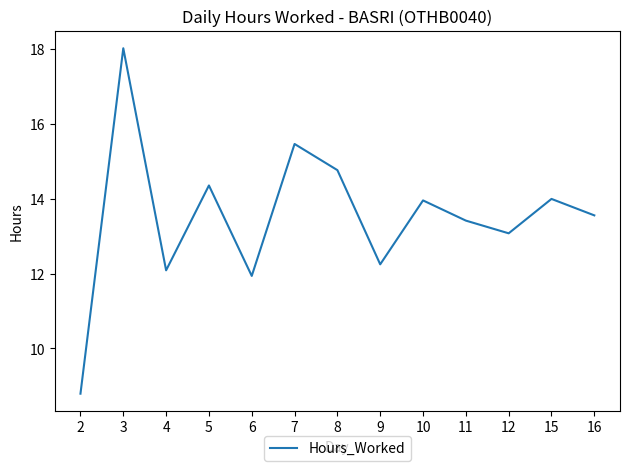

How many interior local valleys (lower than both neighbors) does the data have?

4